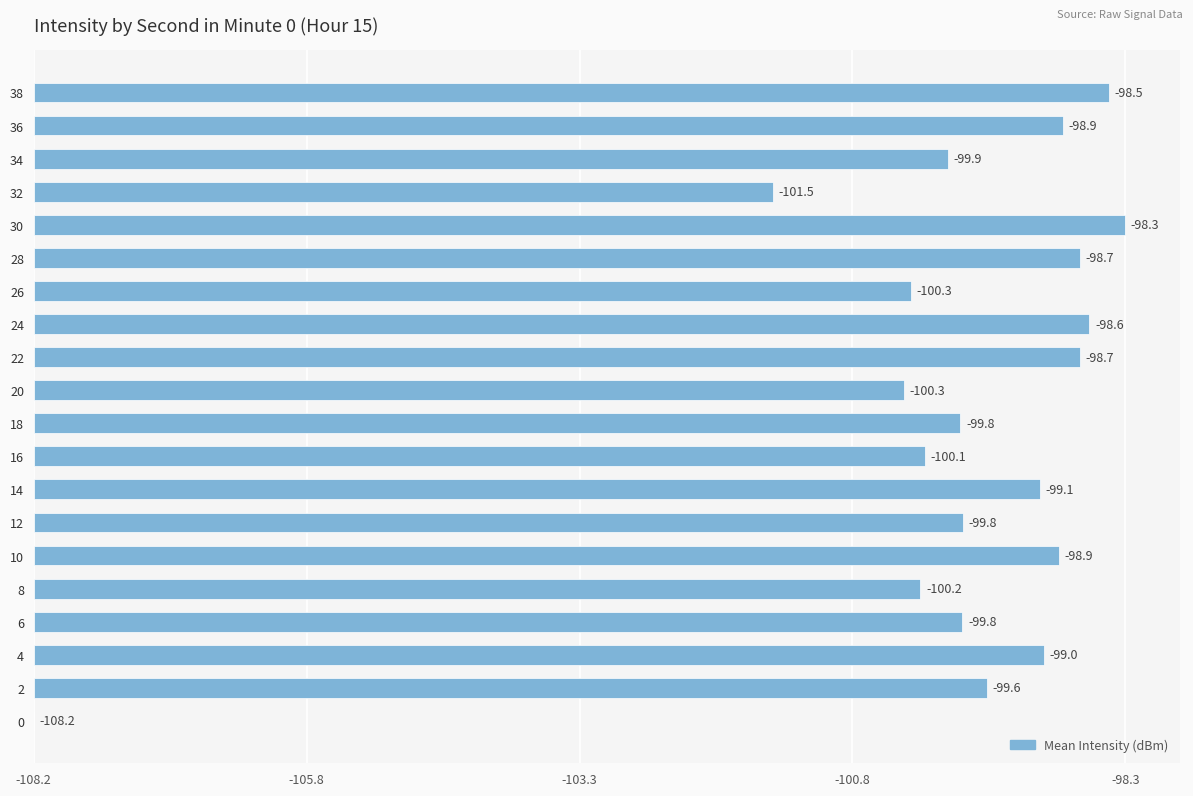

Are the bars horizontal?

Yes